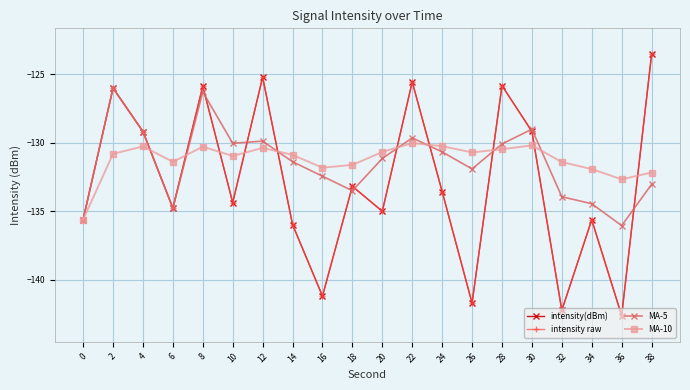

Is this an area chart (filled region under the line)?

No